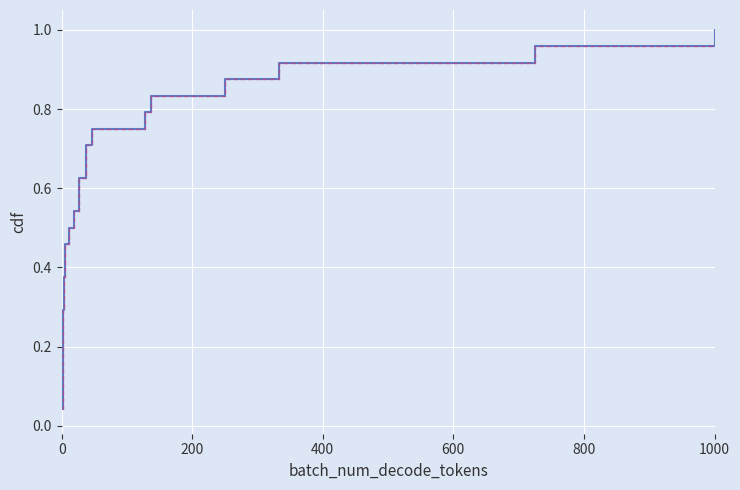

What is the sum of all values?

12.5